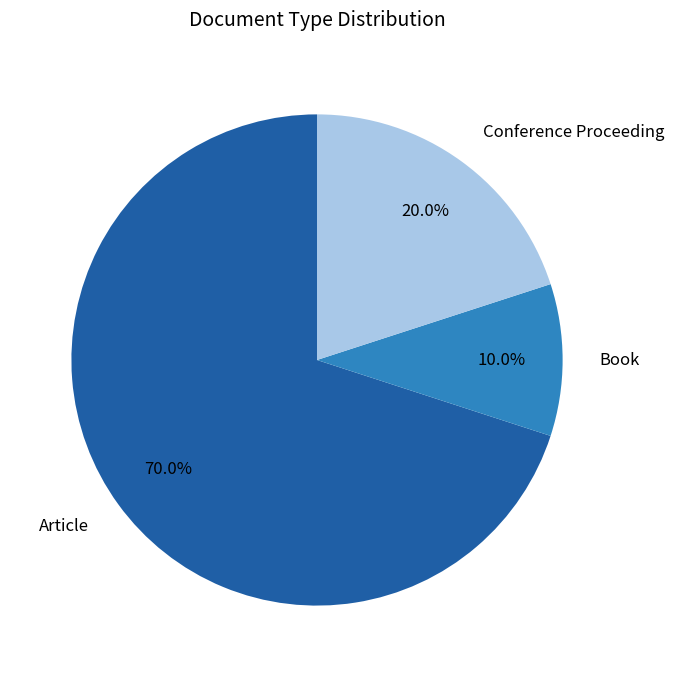

To the nearest percent, what is the difference between the Conference Proceeding and Book slice percentages?

10%